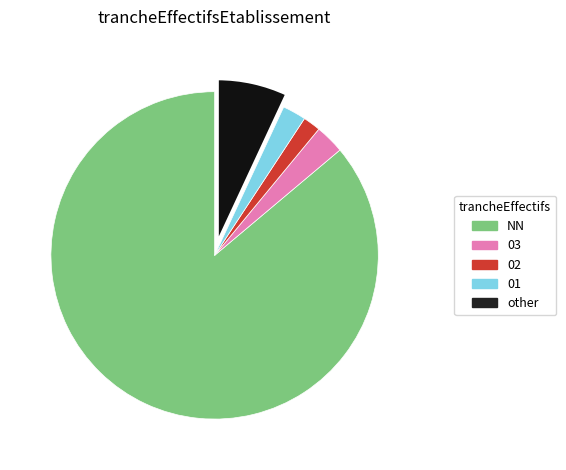

Is the sum of NN and 03 greater than half?

Yes